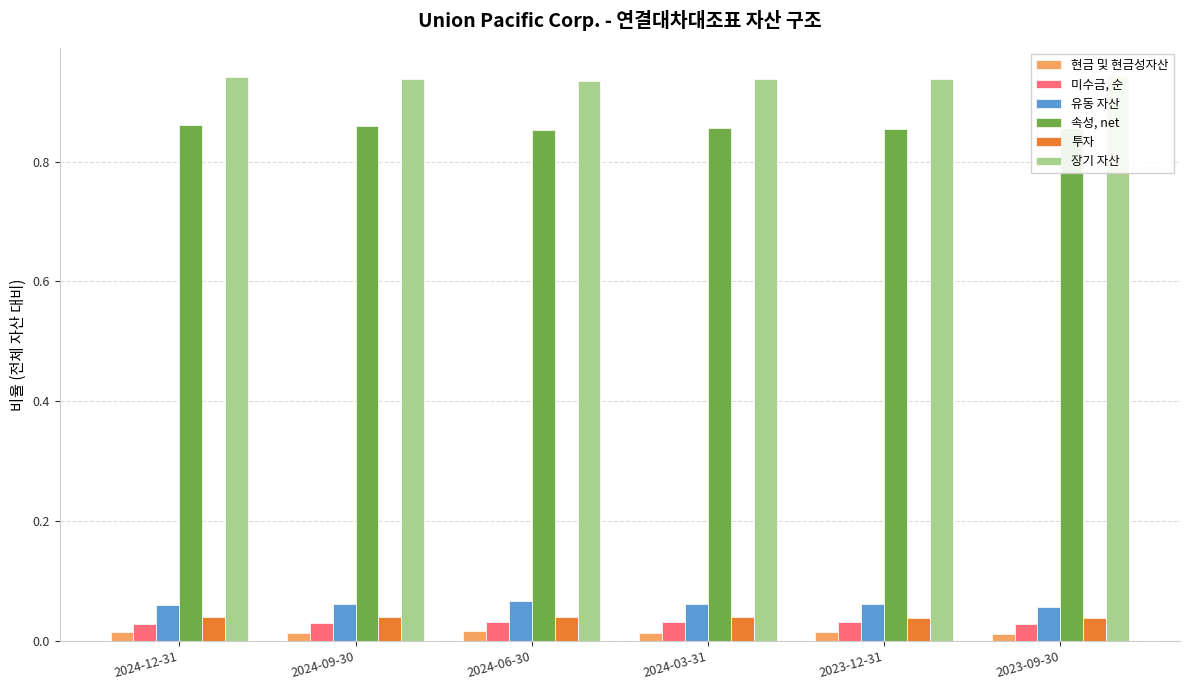

At which label does 미수금, 순 reach its peak?

2024-03-31